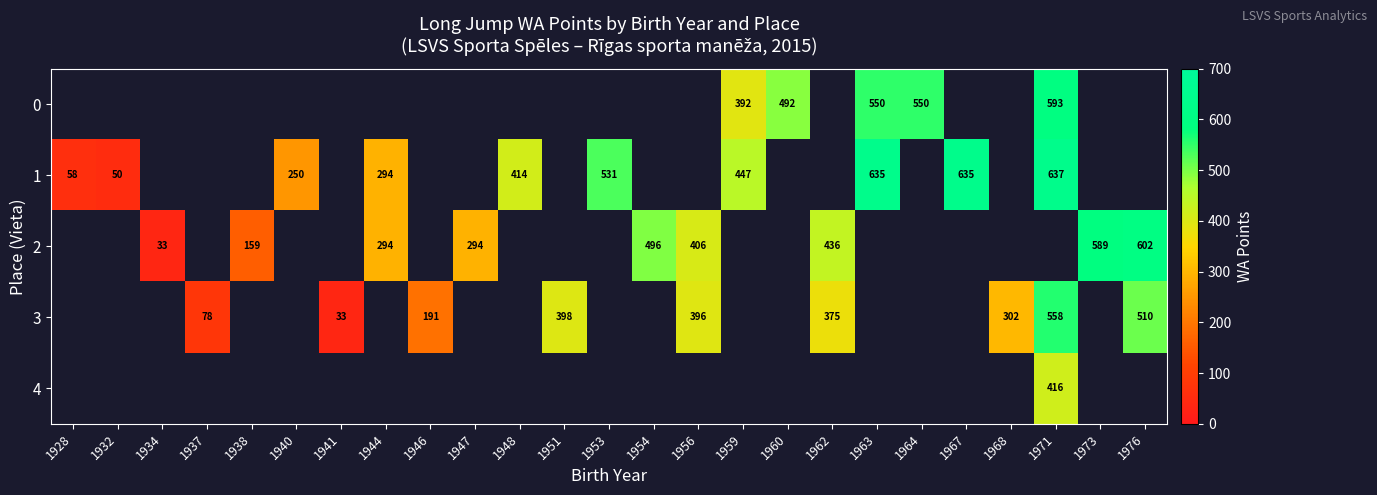

The value of 2 at 1973 is 221. True or false?

False